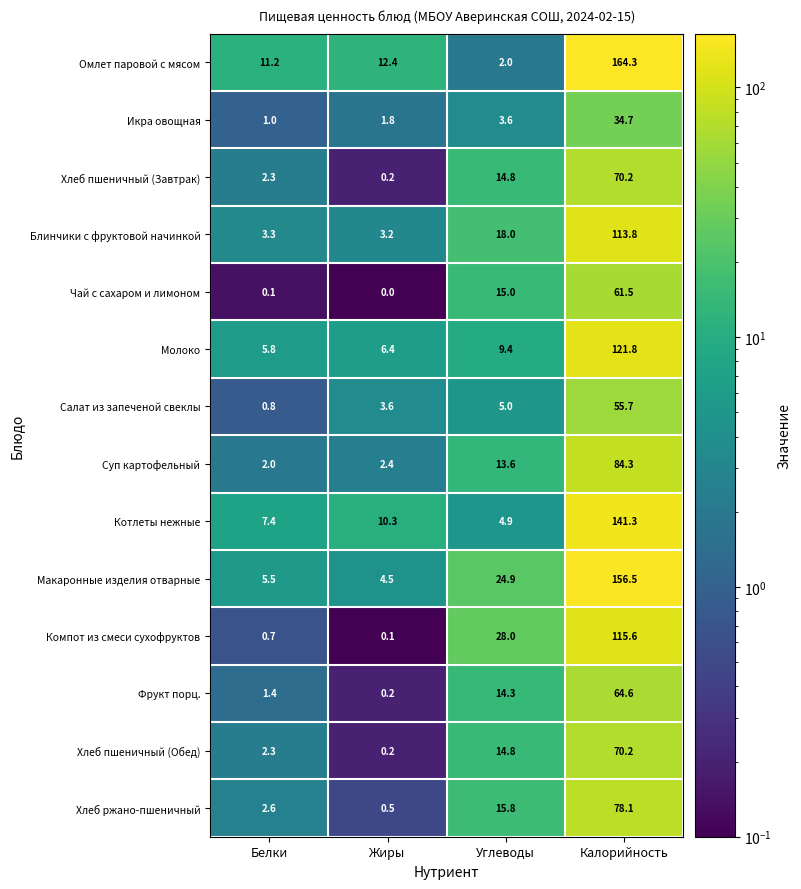

Which series has the largest total across all categories?

Макаронные изделия отварные